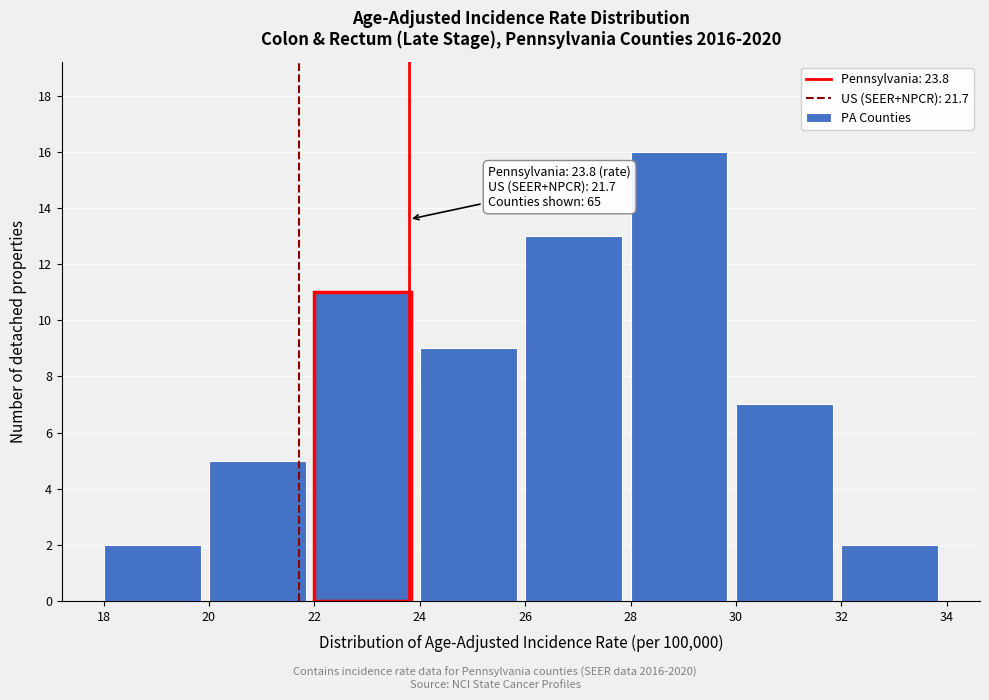

Over which range of the x-axis is the bar tallest?

28 to 30